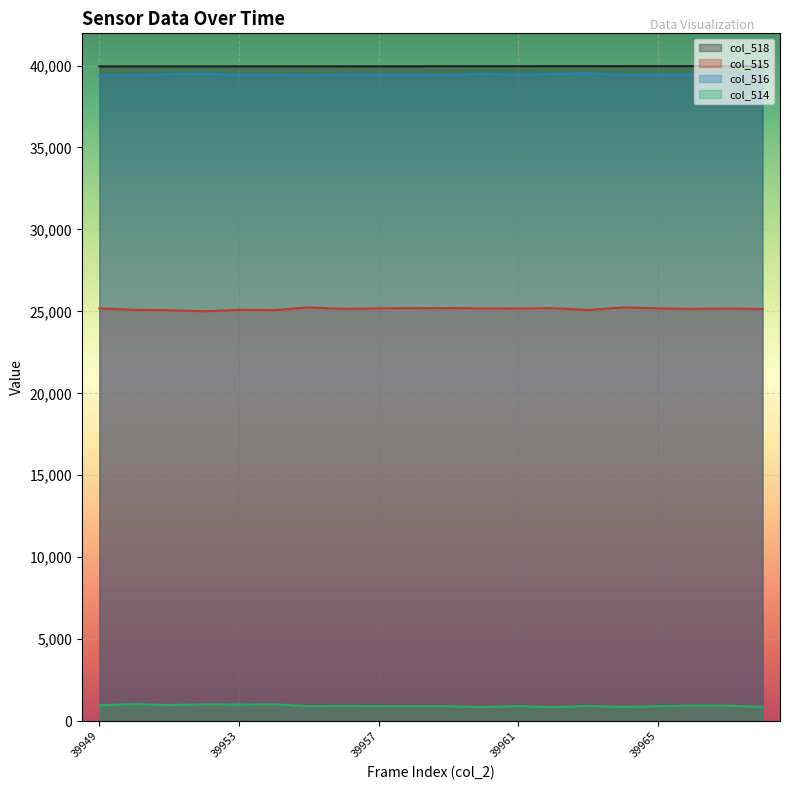

How many distinct data groups are displayed?

4